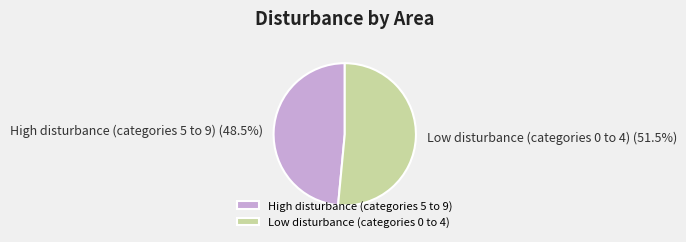

What is the ratio of the value at High disturbance (categories 5 to 9) to the value at Low disturbance (categories 0 to 4)?

0.9